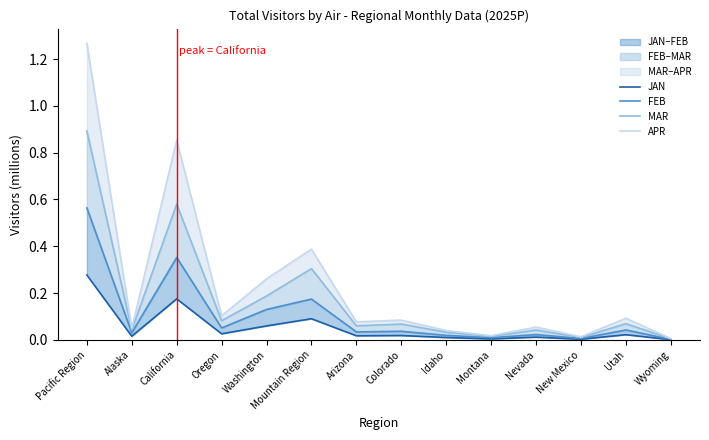

True or false: APR has a value of 0.0 at Idaho.

True